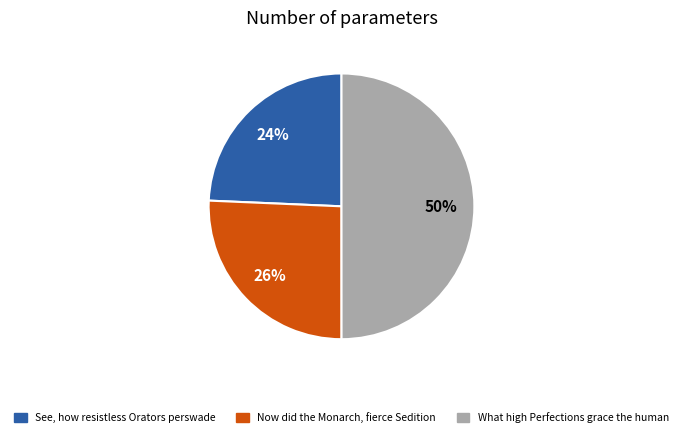

Which slice is the smallest?

See, how resistless Orators perswade